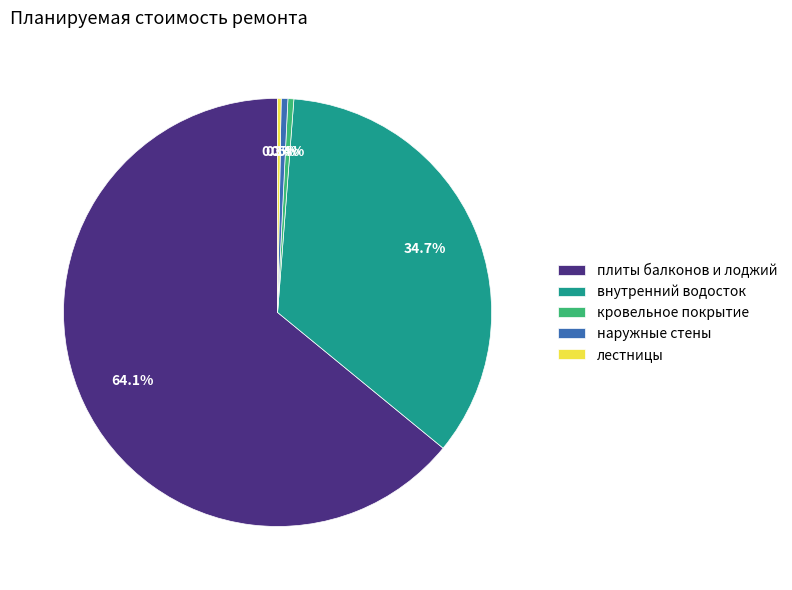

The плиты балконов и лоджий slice represents 59% of the pie. True or false?

False